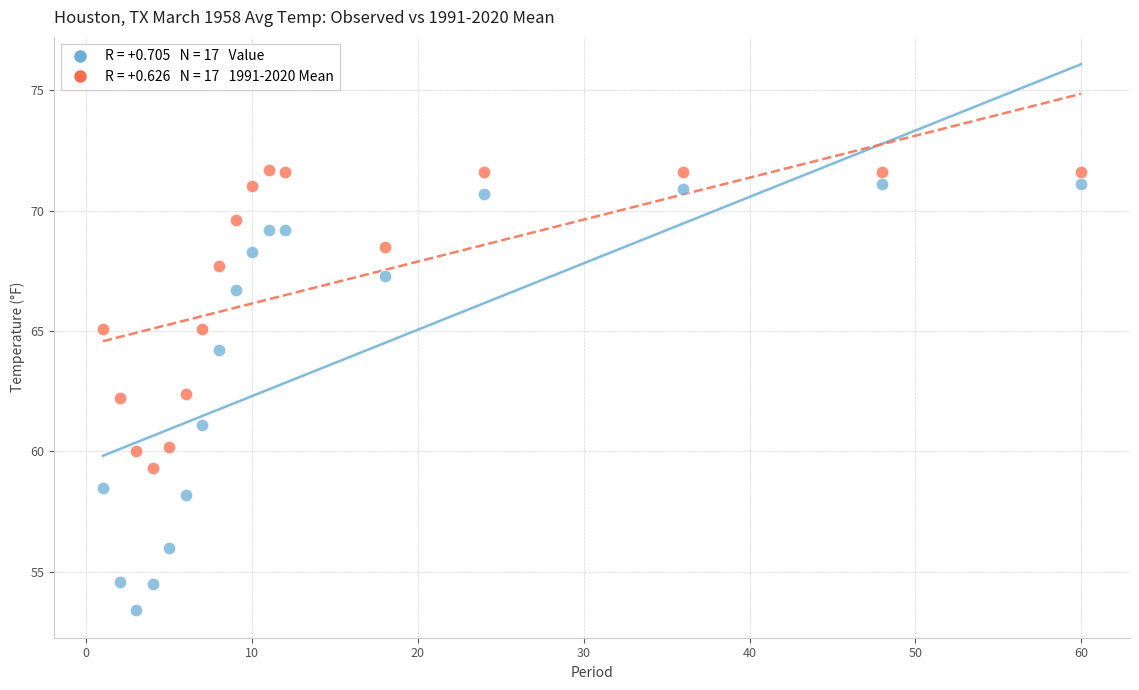

Across all data points, what is the range of X values (max minus min)?

59.0